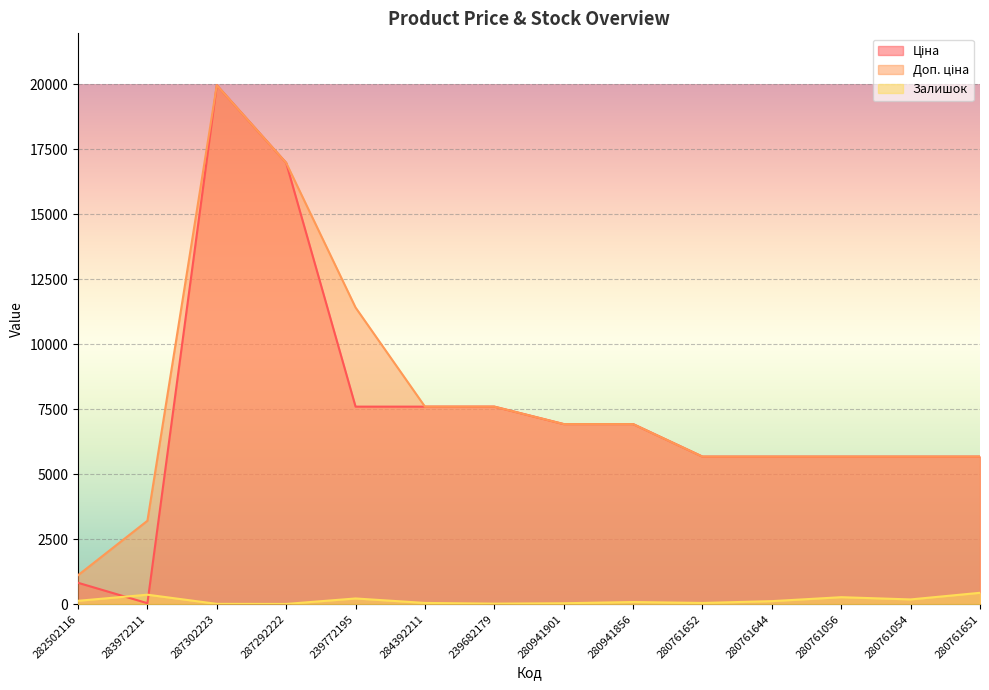

True or false: Залишок has a value of 42.0 at 280761652.

True